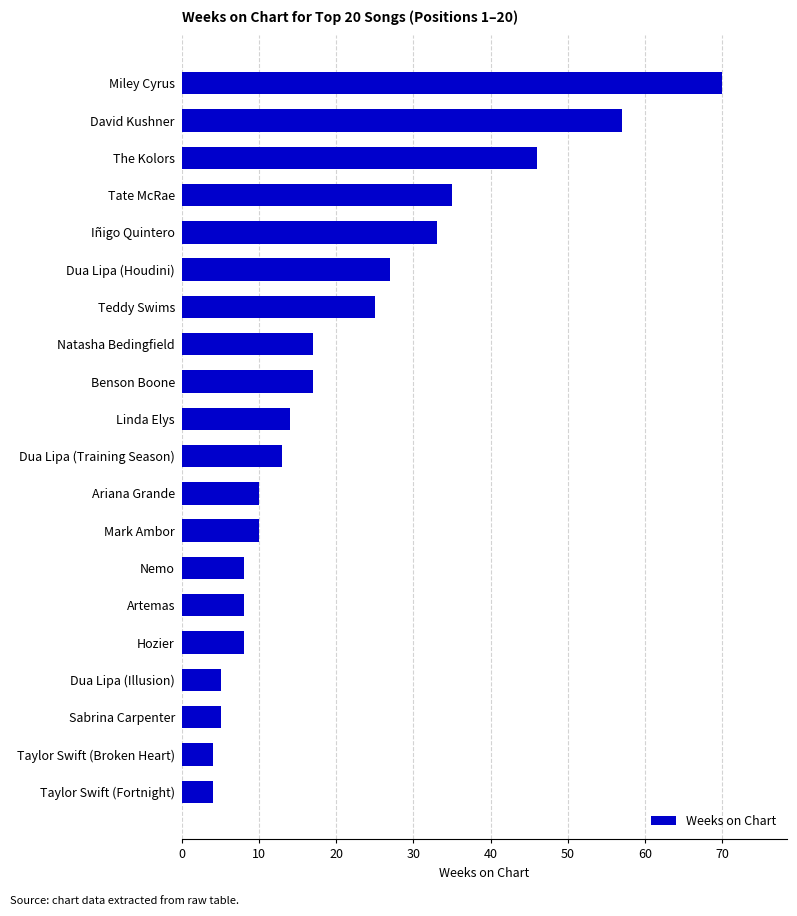

What is the average value?

21